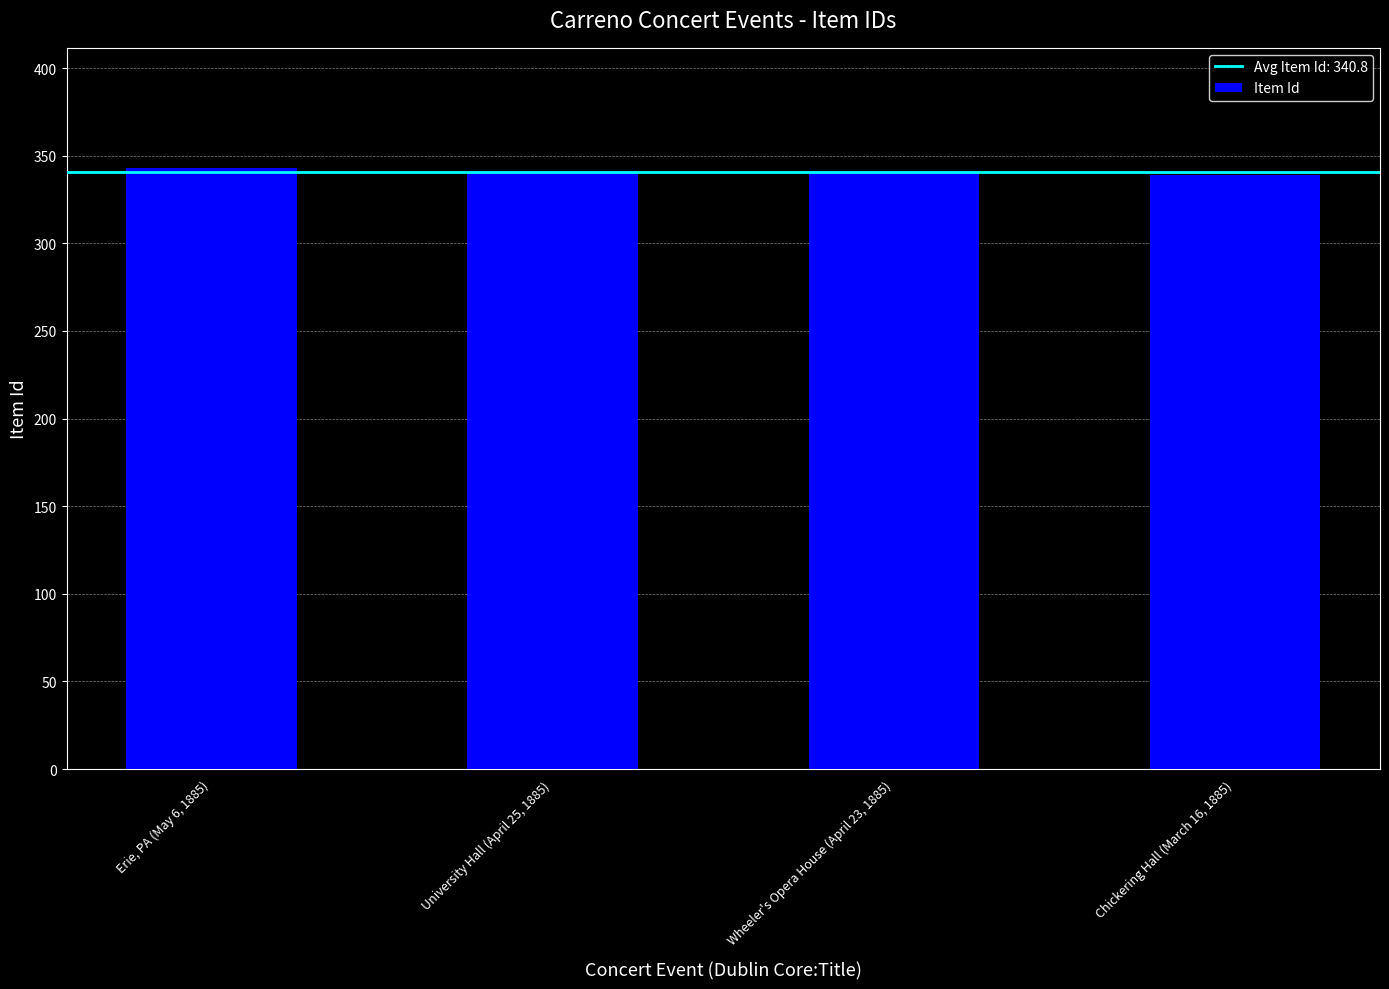

What is the difference between the maximum and second lowest values?

3